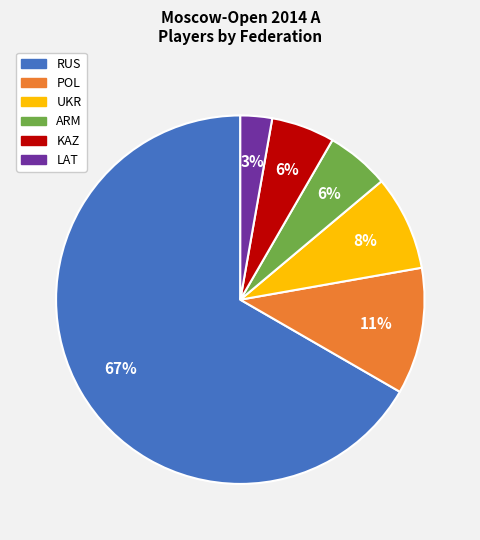

Is there any slice that represents more than half of the pie?

Yes